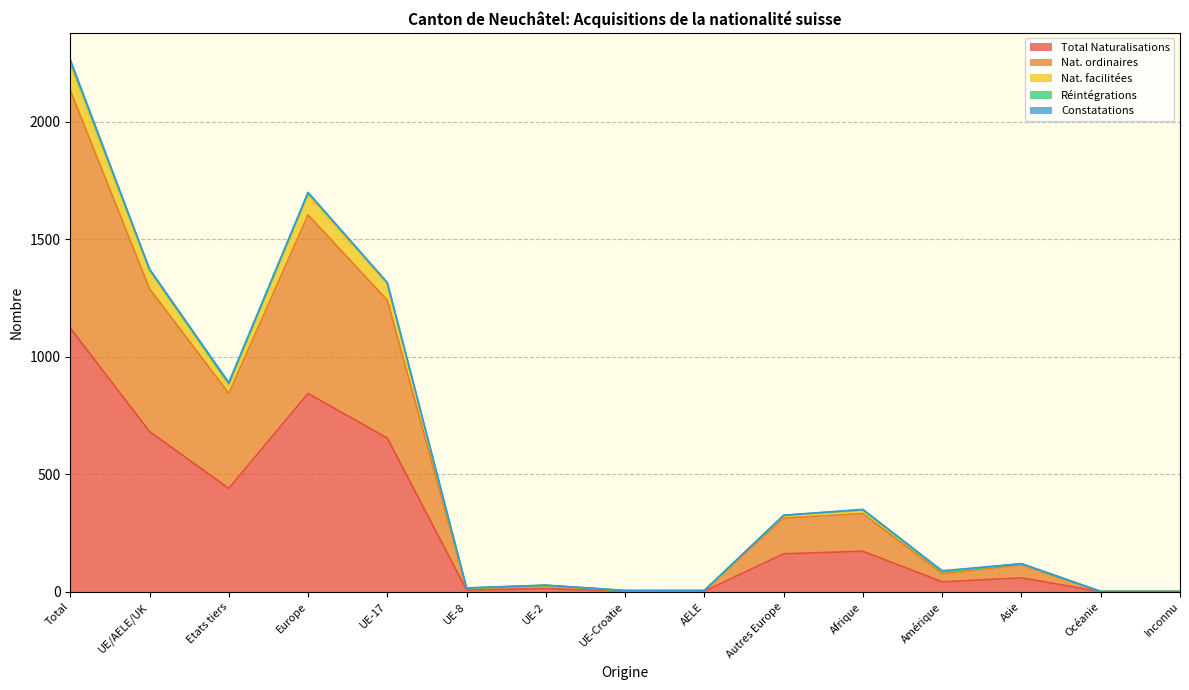

How many values in the Nat. ordinaires series exceed 115?

7